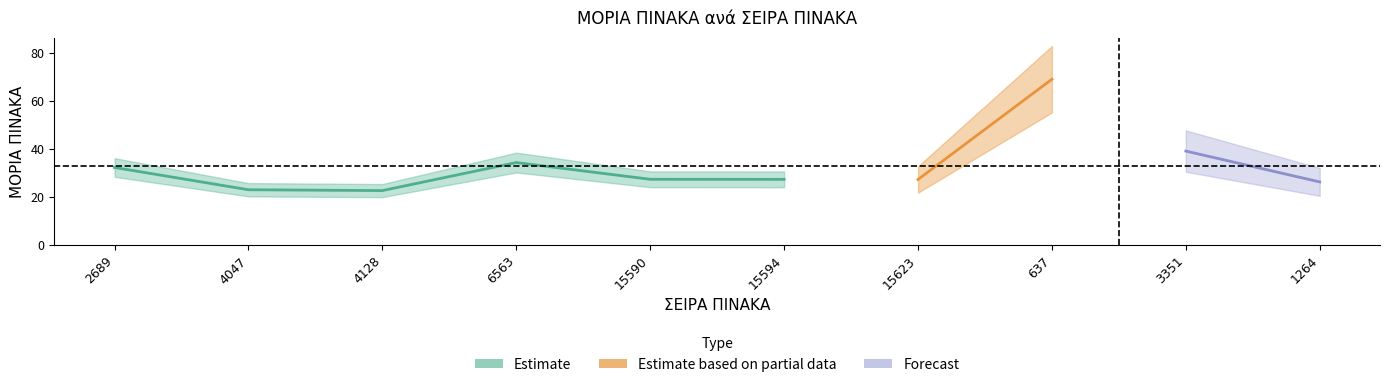

List the labels in order of value, largest first.

637, 3351, 6563, 2689, 15590, 15594, 15623, 1264, 4047, 4128